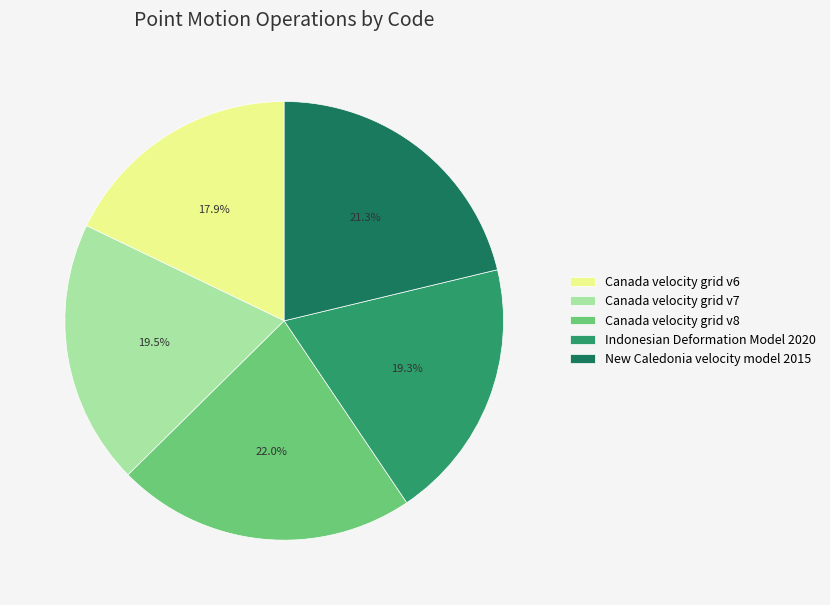

Which has a higher value, New Caledonia velocity model 2015 or Canada velocity grid v7?

New Caledonia velocity model 2015